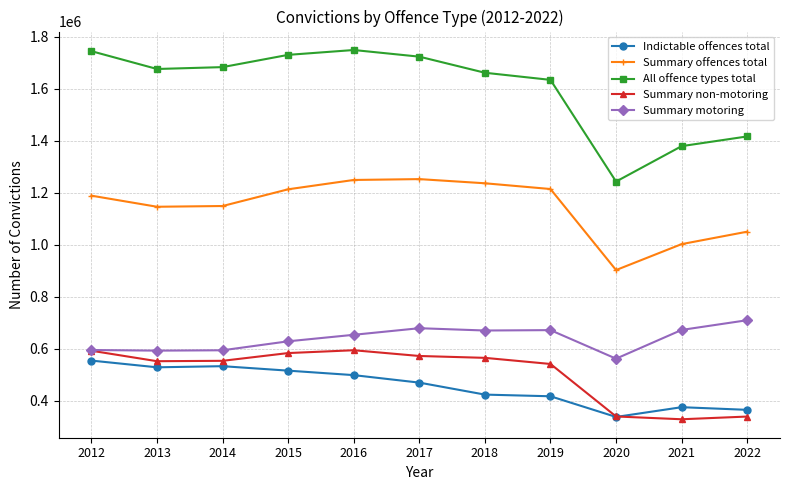

At 2019, list the series in order from largest to smallest.

All offence types total, Summary offences total, Summary motoring, Summary non-motoring, Indictable offences total